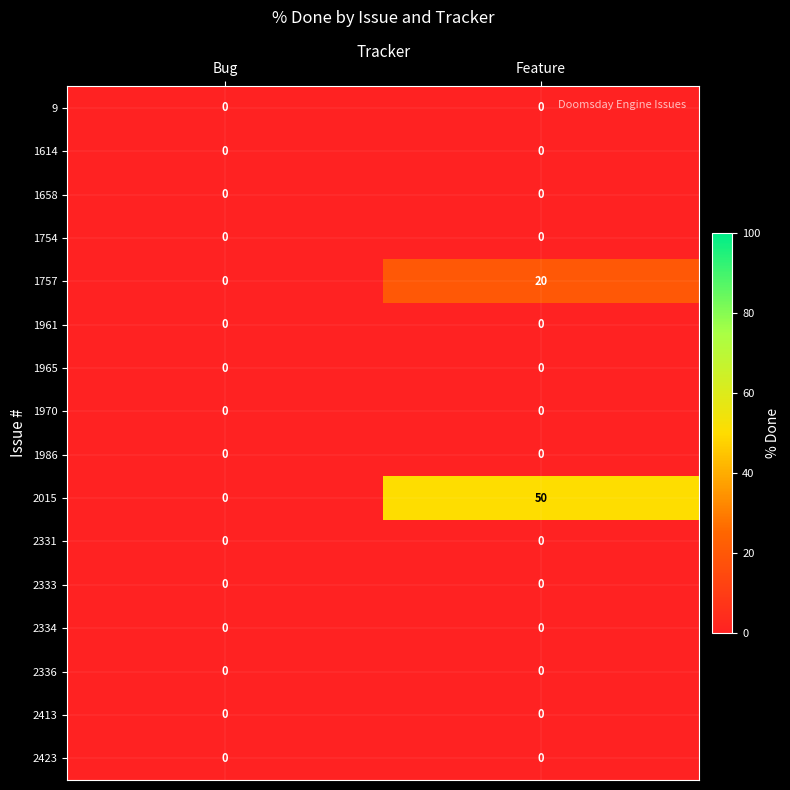

Which series has the largest range (max minus min)?

2015